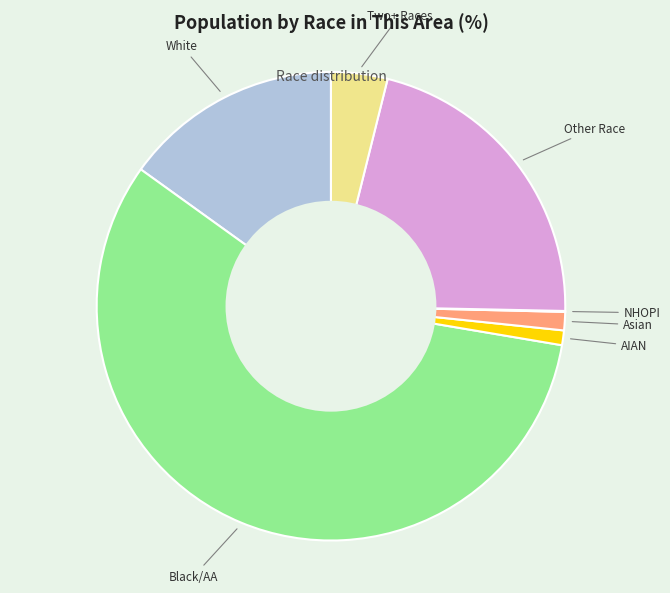

True or false: Black/AA accounts for 57% of the total.

True